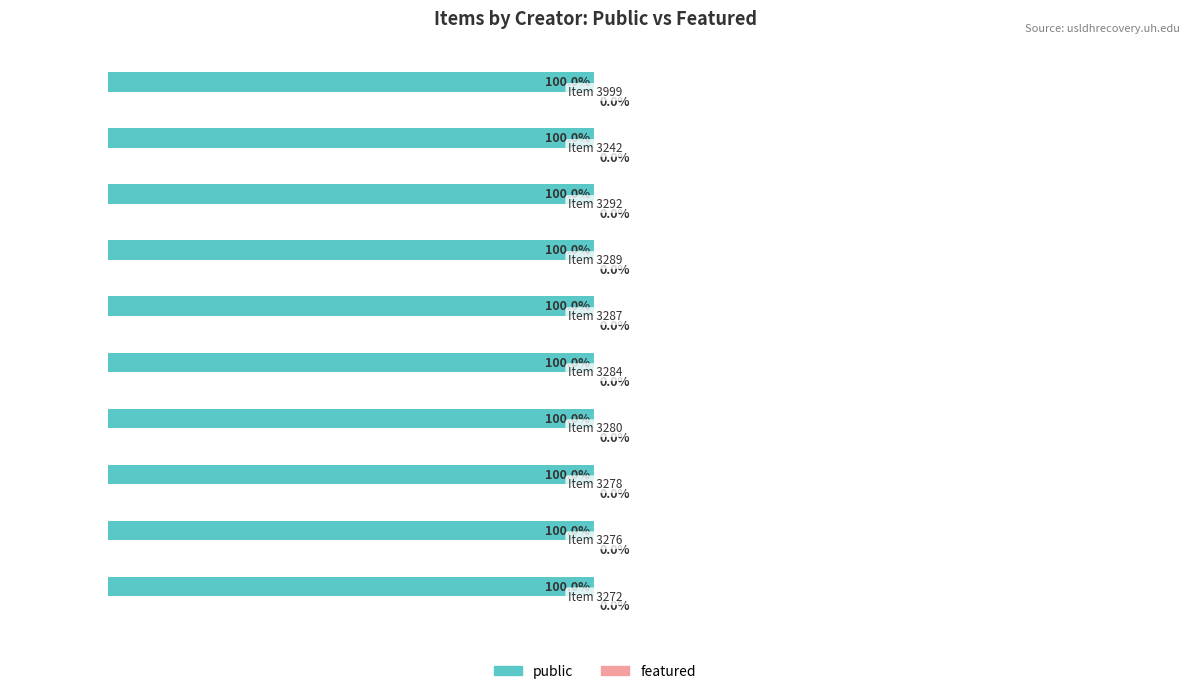

What is the highest value of the public series?

1